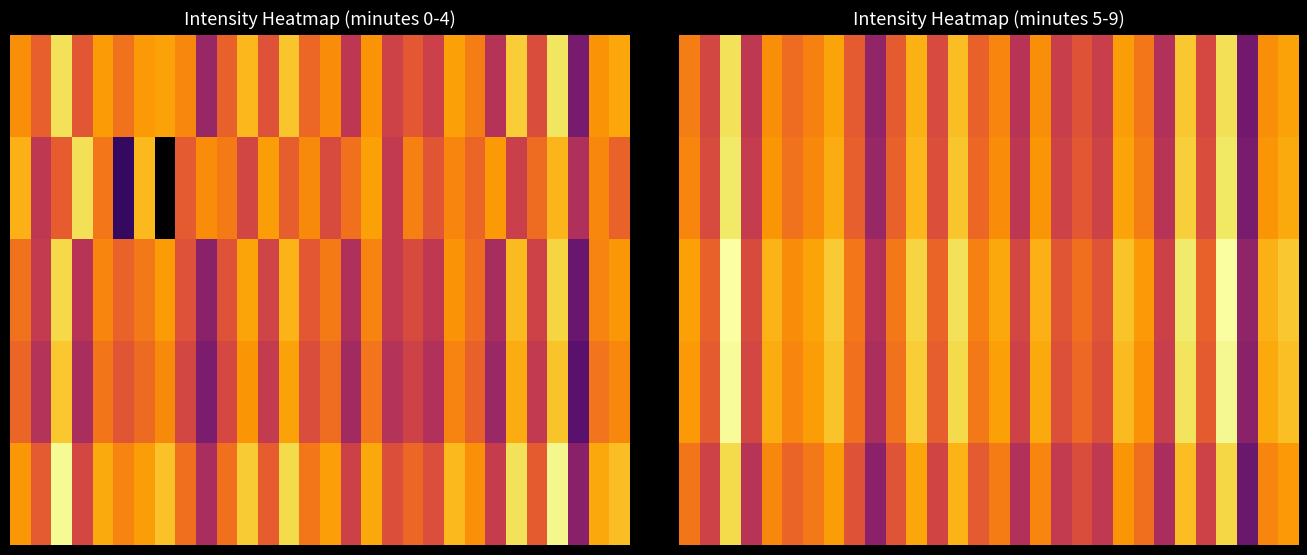

Which label corresponds to the smallest value in the chart?

27